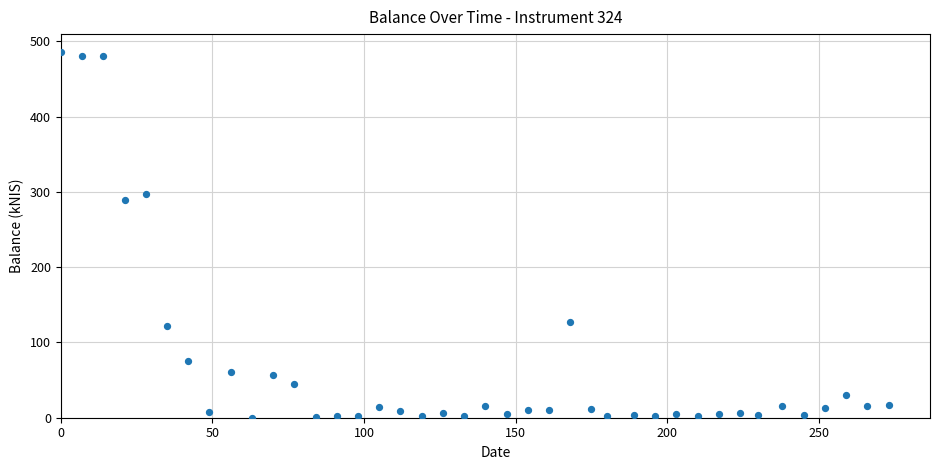

What Y value in the scatter plot is closest to 242?

289.6